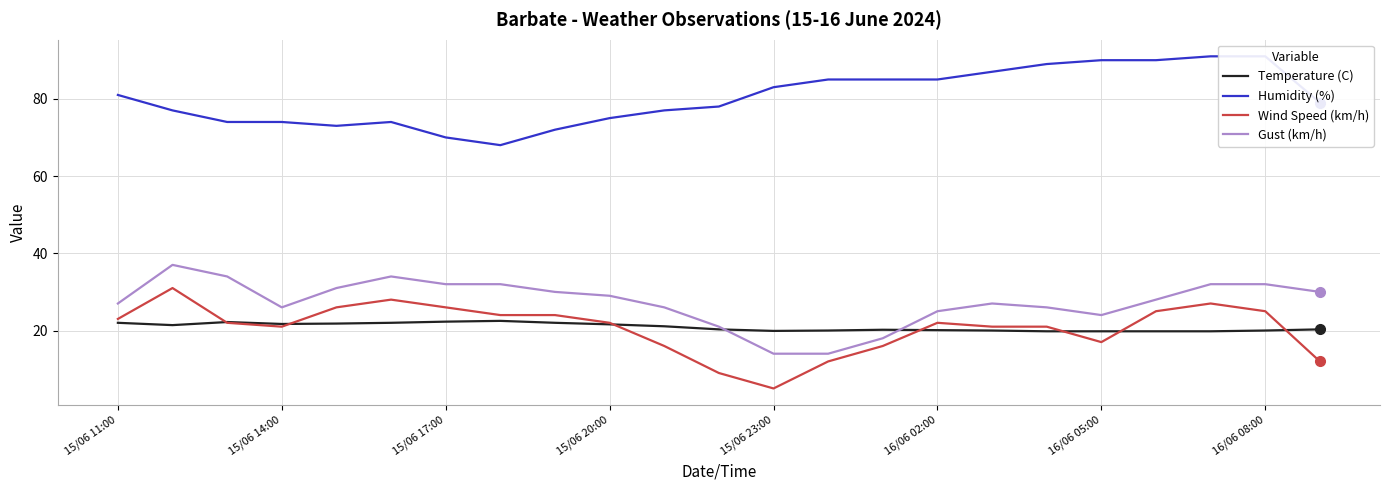

True or false: Gust (km/h) and Wind Speed (km/h) intersect in this chart.

False